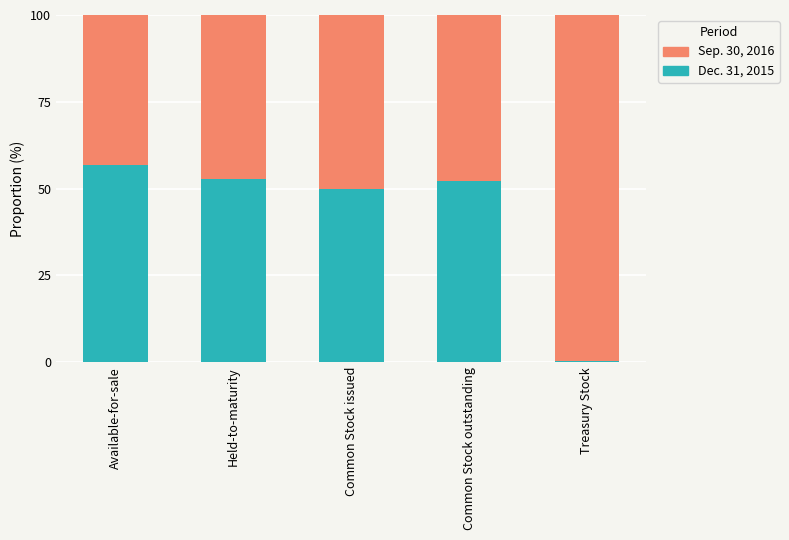

What is the total value across all series at Common Stock issued?

100.0